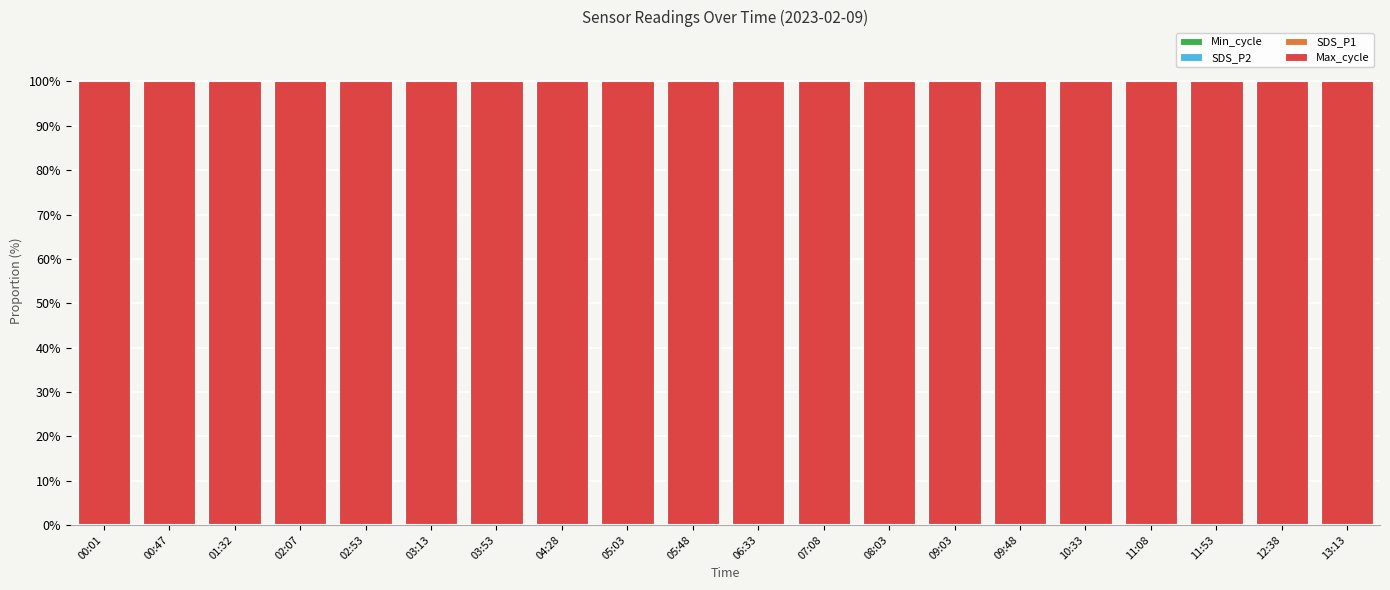

How many series are shown in this chart?

4